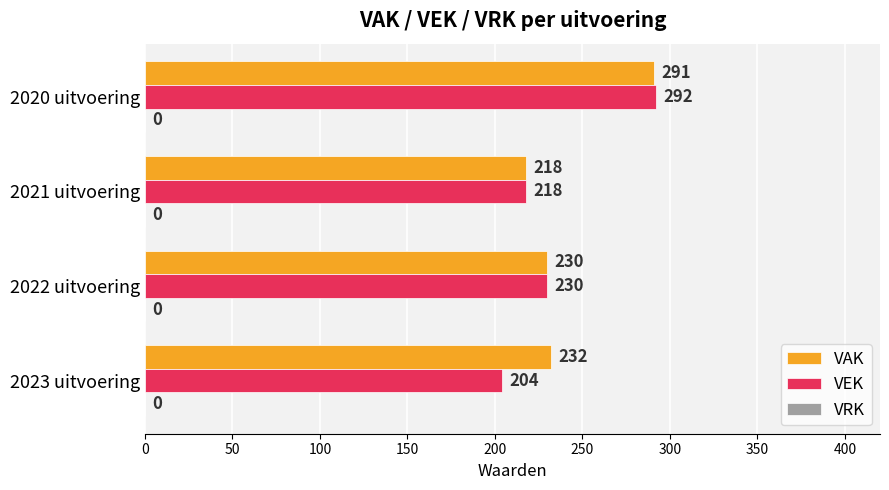

The VAK series shows 105 at 2023 uitvoering. True or false?

False